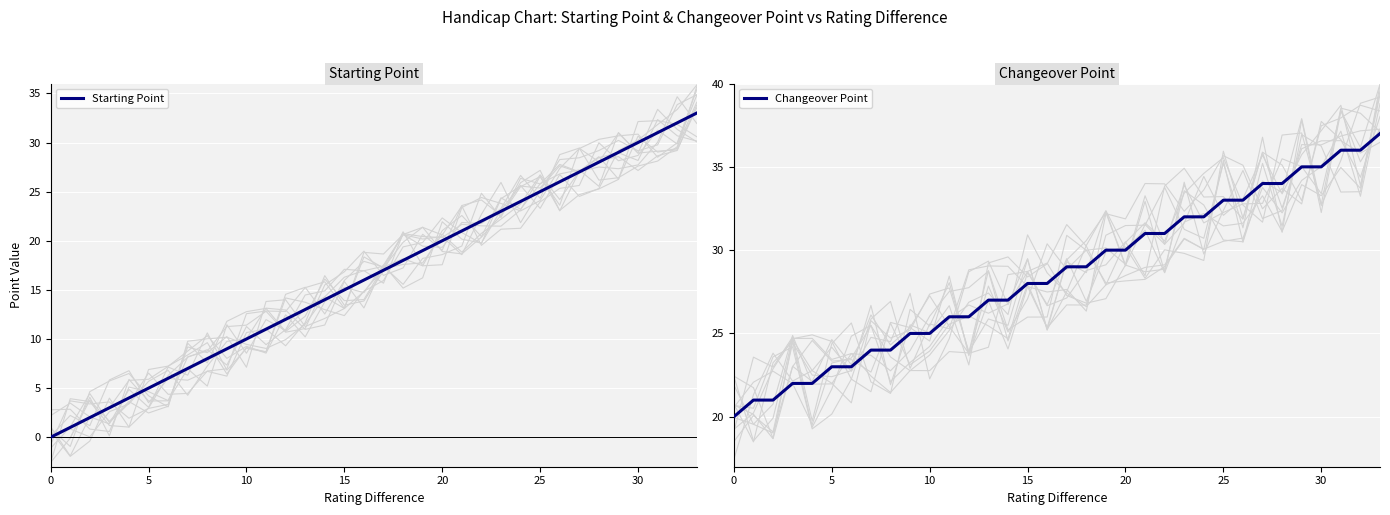

True or false: Starting Point and Changeover Point cross at least once.

False